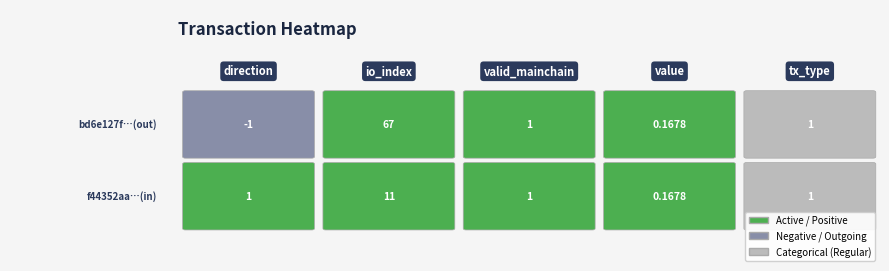

At which label does f44352aac19f27e0268a4e8eadbb1a1549572c3 reach its peak?

io_index